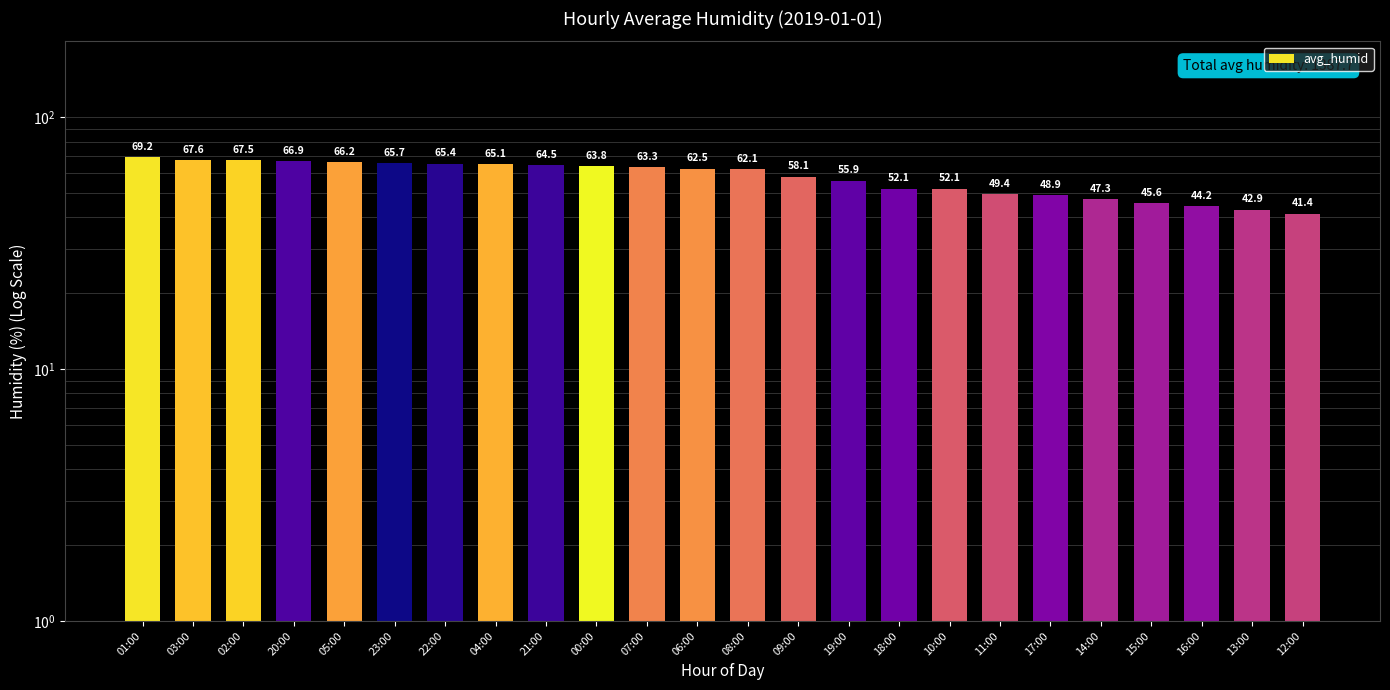

At which category does the chart reach its minimum across all series?

12:00